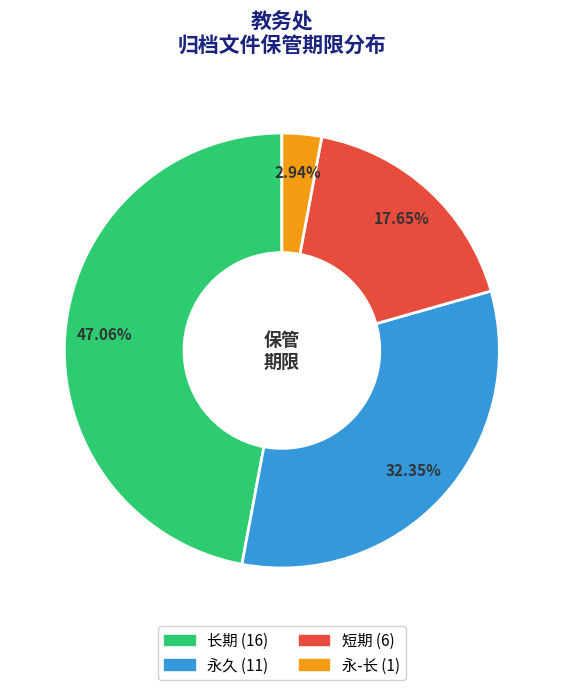

Does 永久 account for over 50% of the chart?

No